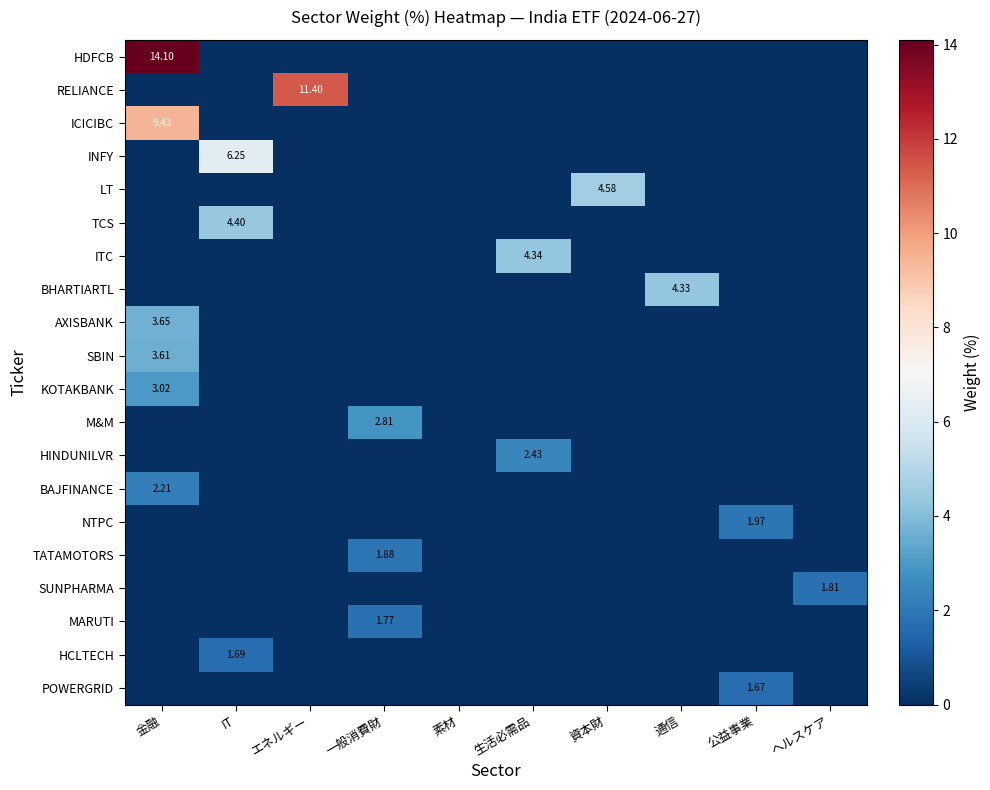

What is the highest value of the HDFCB series?

14.1